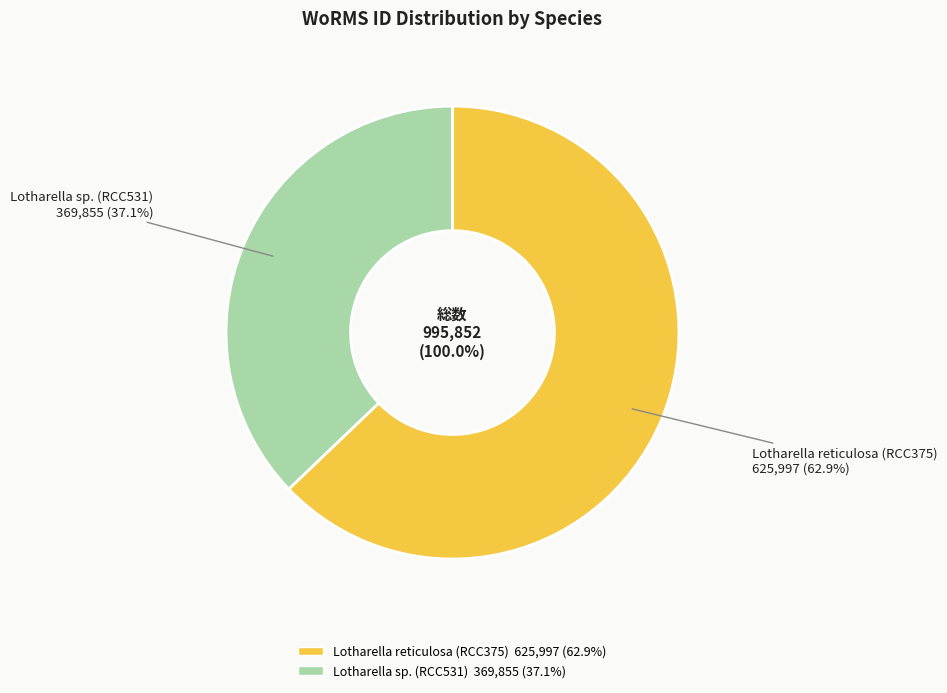

How much of the chart is everything except Lotharella sp. (RCC531)?

62.9%